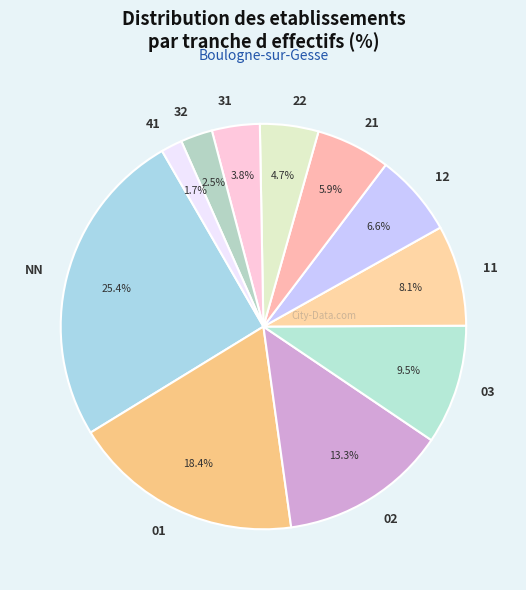

Is 21 the majority of the pie?

No